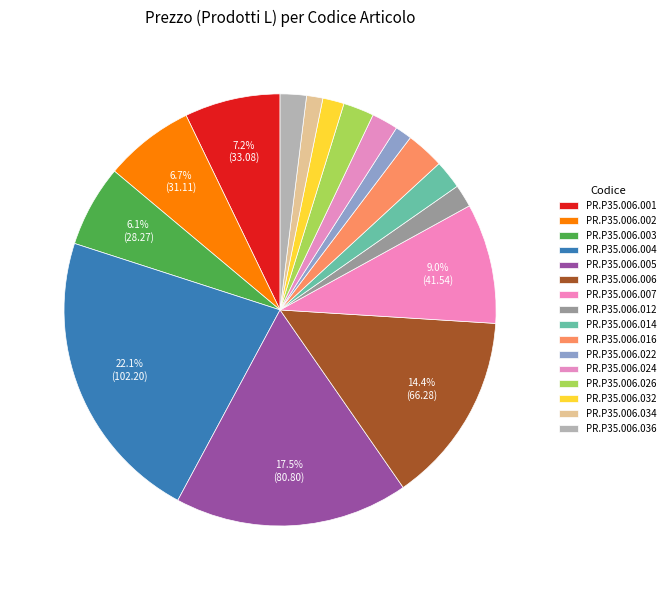

Count the number of slices in the pie.

16